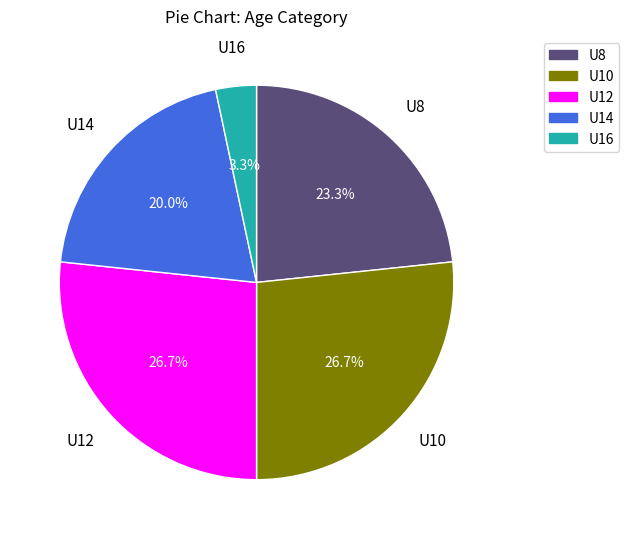

How many slices are in this pie chart?

5